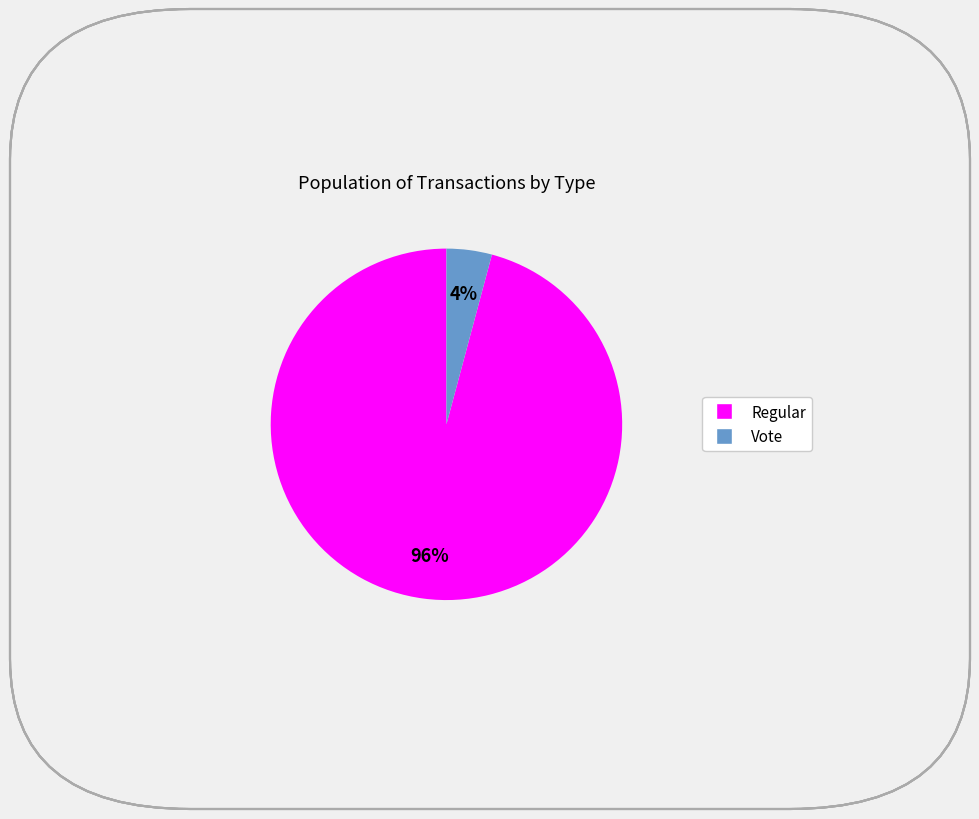

Is the sum of Regular and Vote greater than half?

Yes